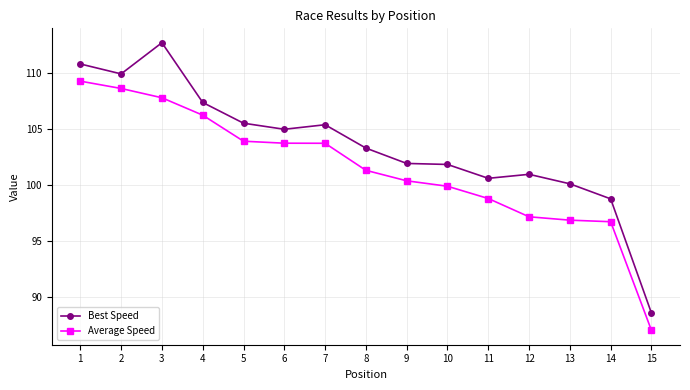

What is the total value across all series at 14?

195.5